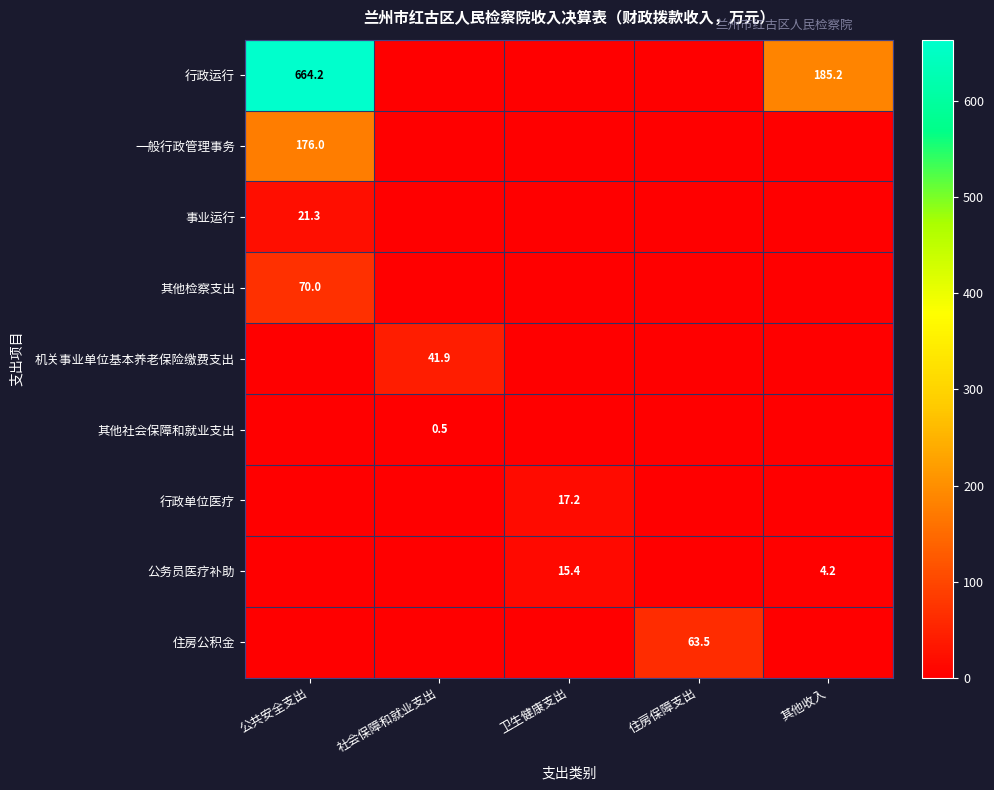

Which has a higher value, 卫生健康支出 or 住房保障支出?

卫生健康支出